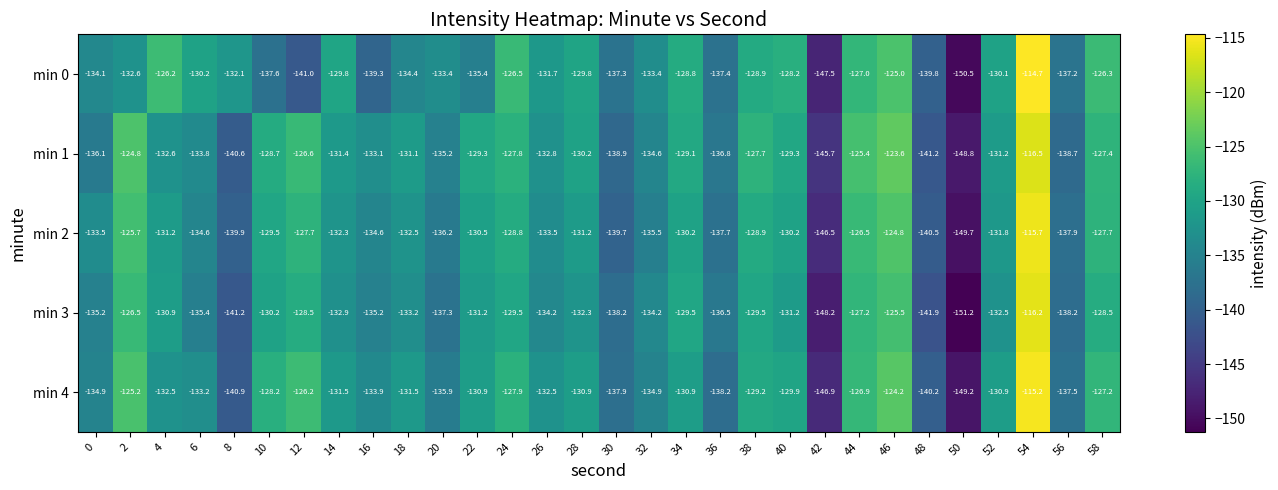

What is the average value of the min 3 series?

-133.4